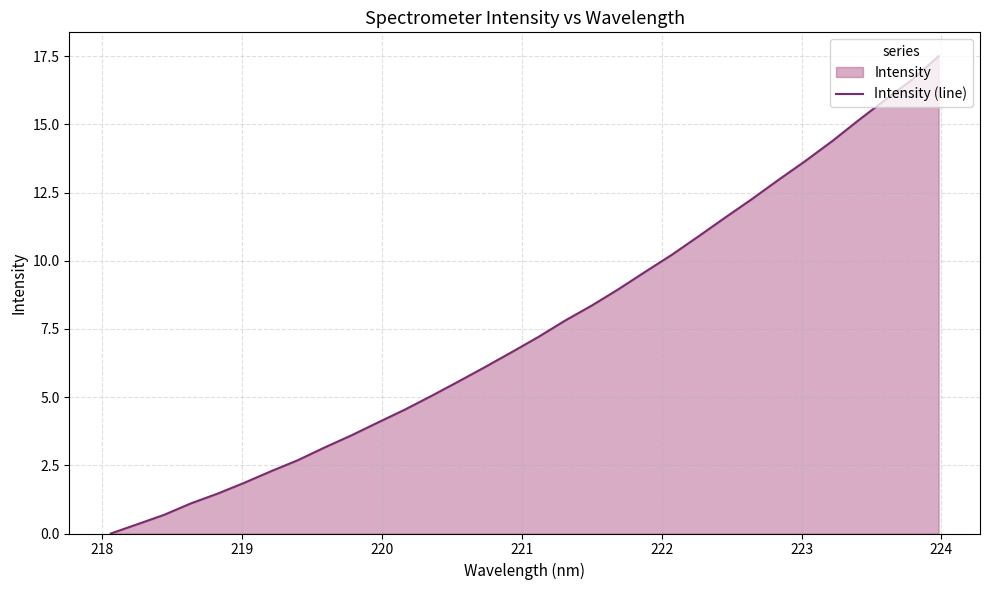

What is the greatest value displayed?

17.5